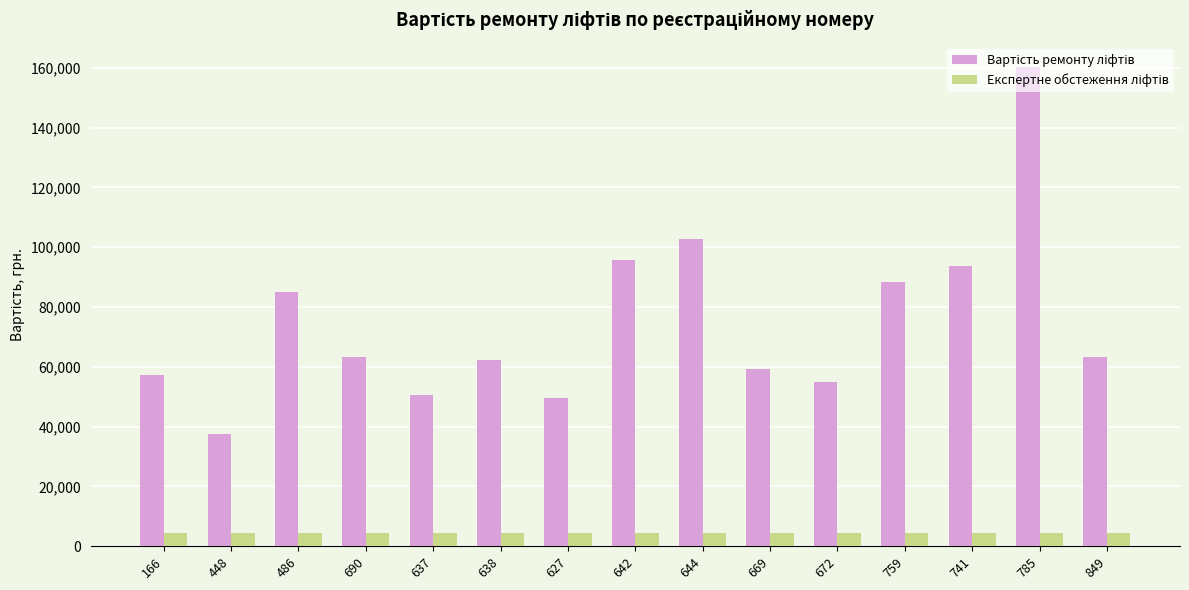

What is the total value across all series at 642?

100134.6